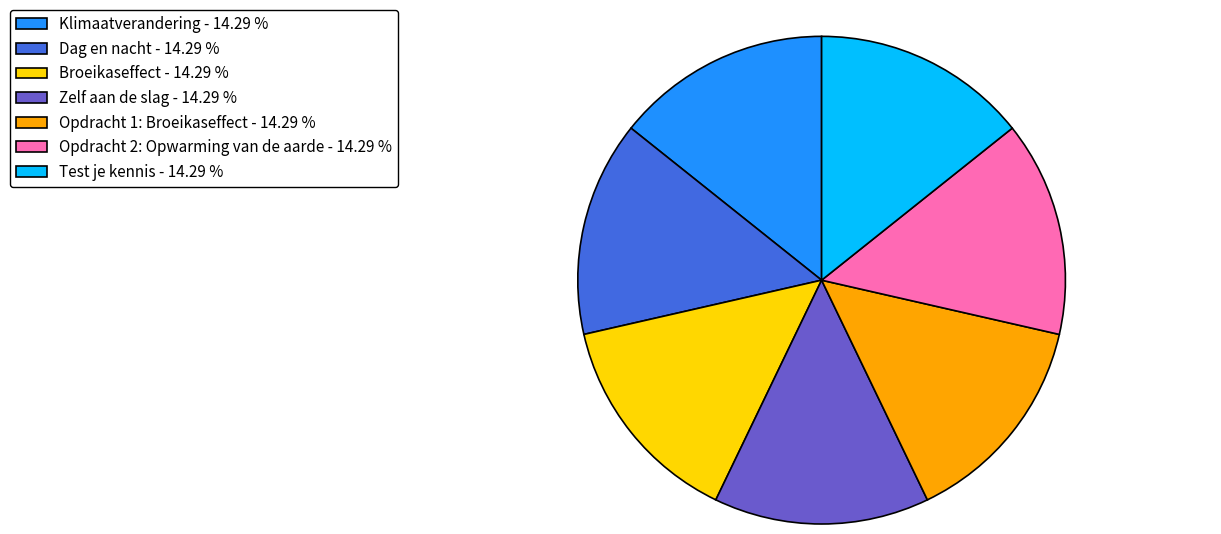

Approximately how many times larger is the value at Broeikaseffect - 14.29 % compared to Opdracht 1: Broeikaseffect - 14.29 %?

1.0